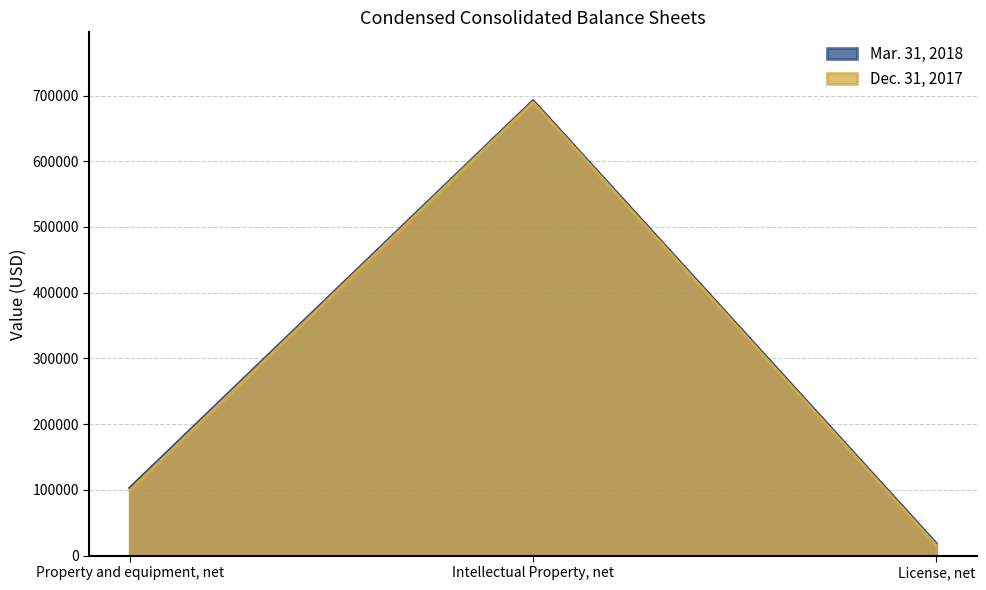

At which label is Mar. 31, 2018 closest to 355298?

Property and equipment, net